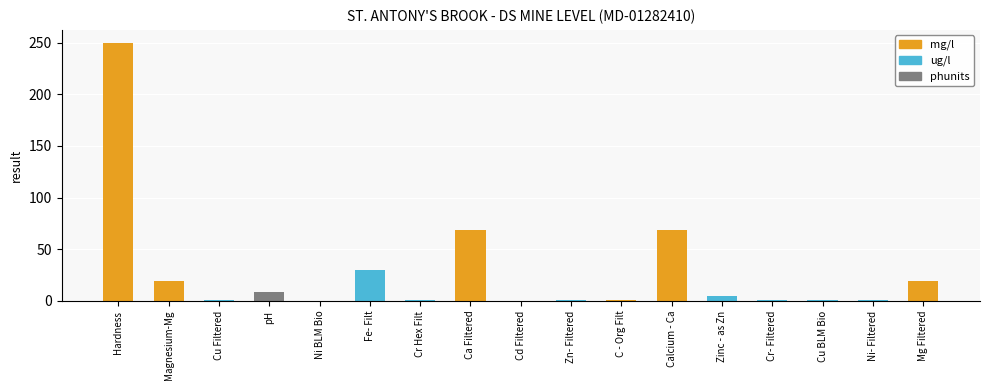

What position from the right is Mg Filtered?

1